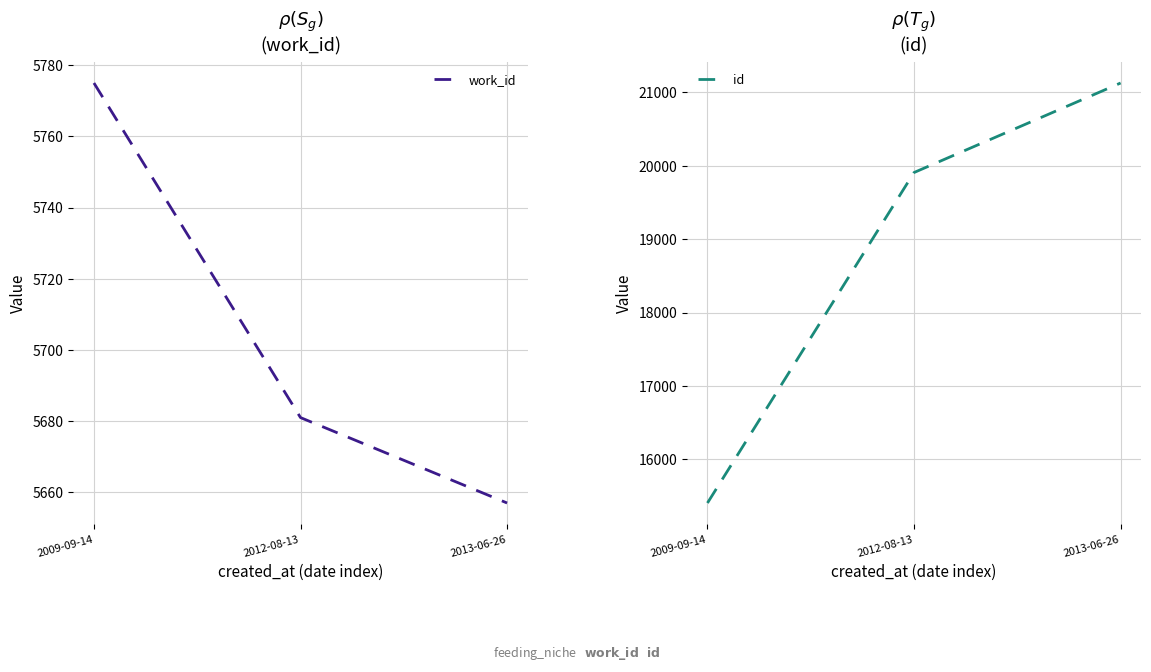

What value does the work_id series have at 2012-08-13, to the nearest 5?

5680